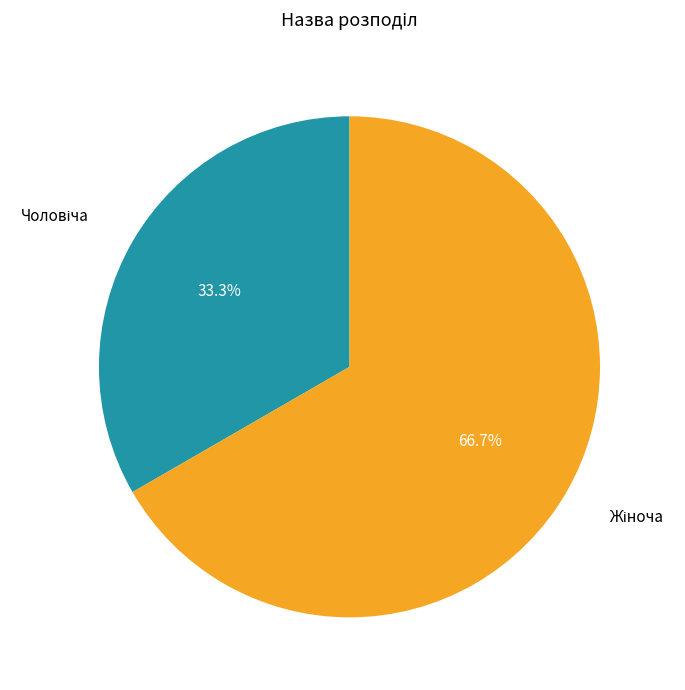

Count the number of slices in the pie.

2